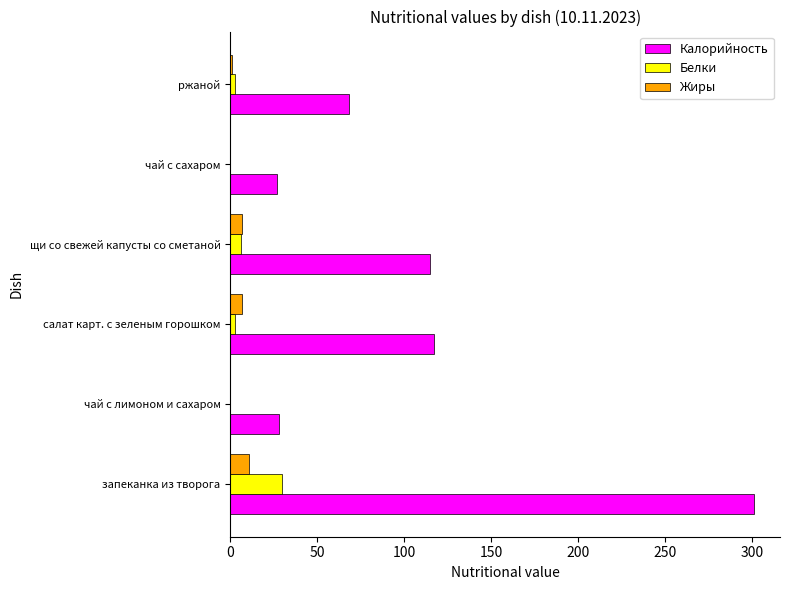

What is the sum of the Калорийность values at чай с сахаром and чай с лимоном и сахаром?

55